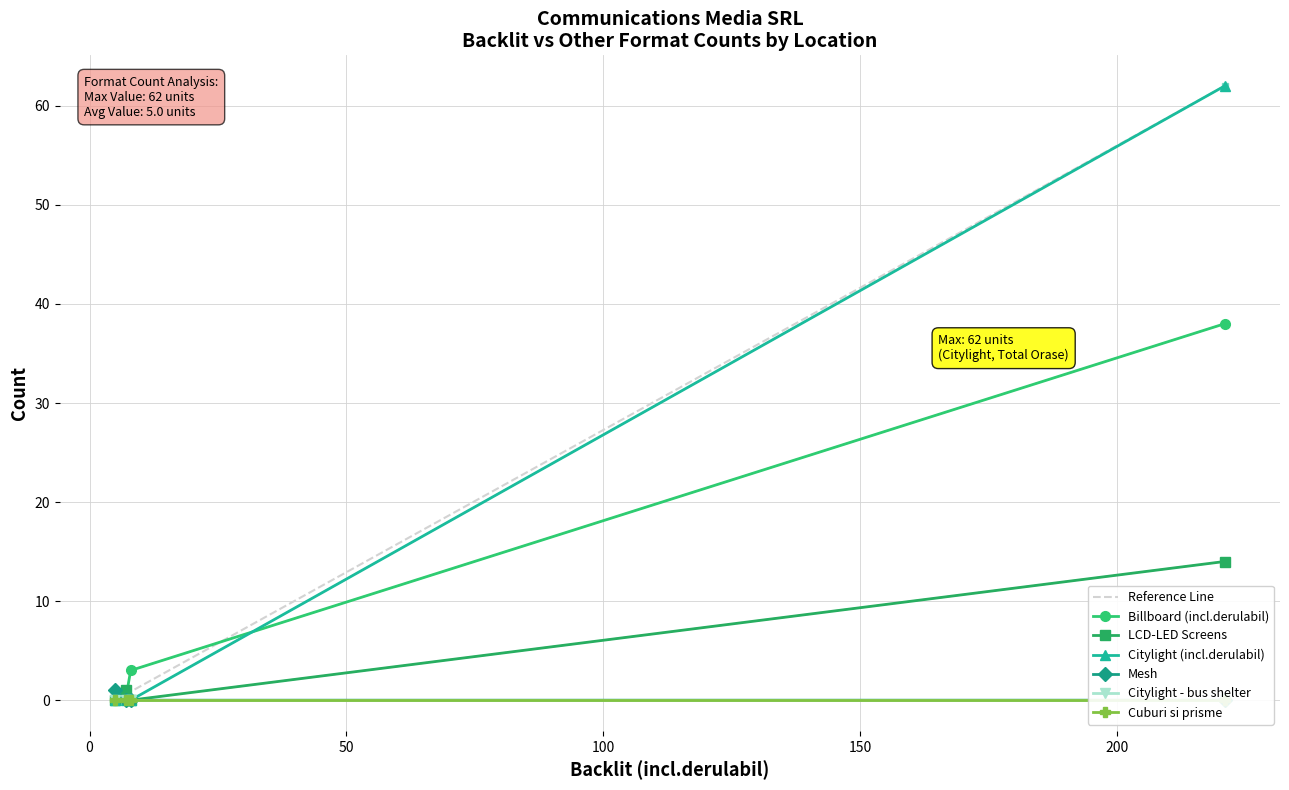

The LCD-LED Screens series shows 0 at Oras sub 50k locuitori. True or false?

False